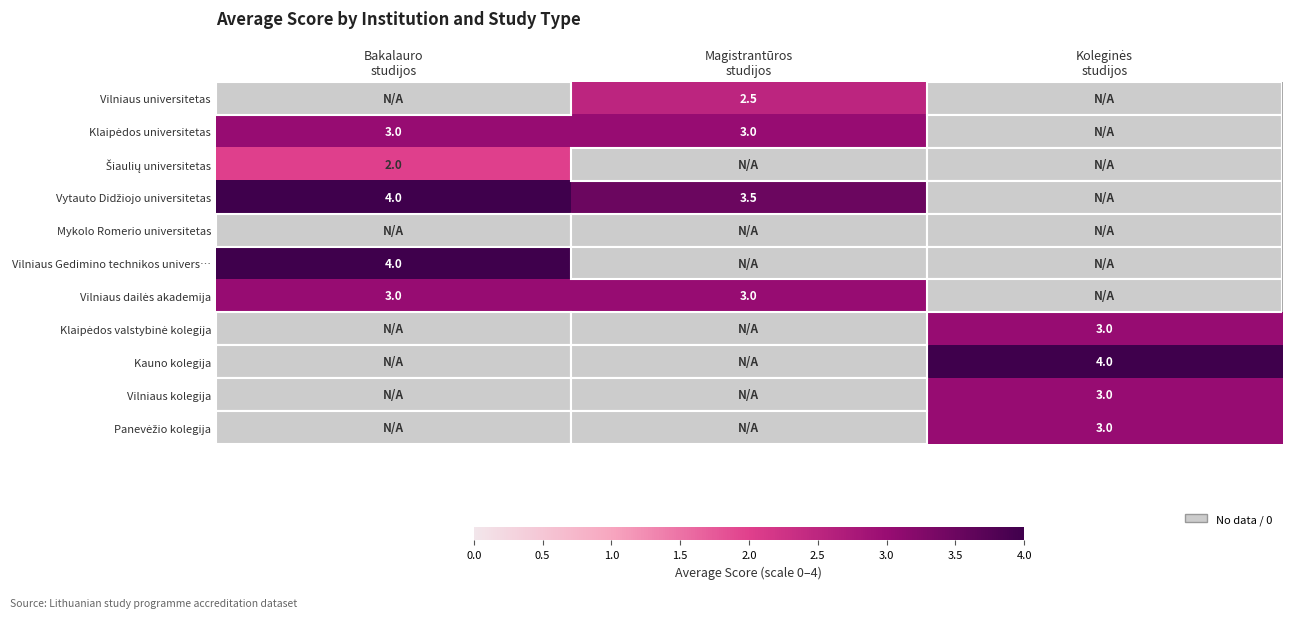

What is the maximum value for Klaipėdos valstybinė kolegija?

3.0